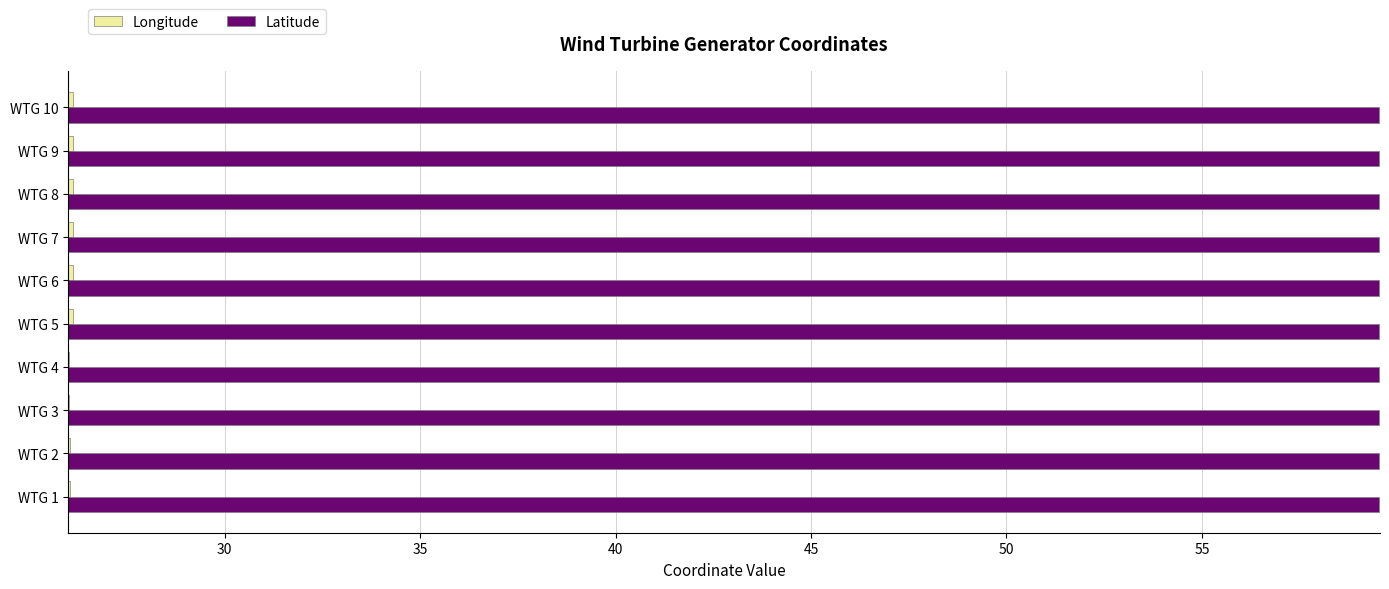

At how many categories does at least one series exceed 50?

10